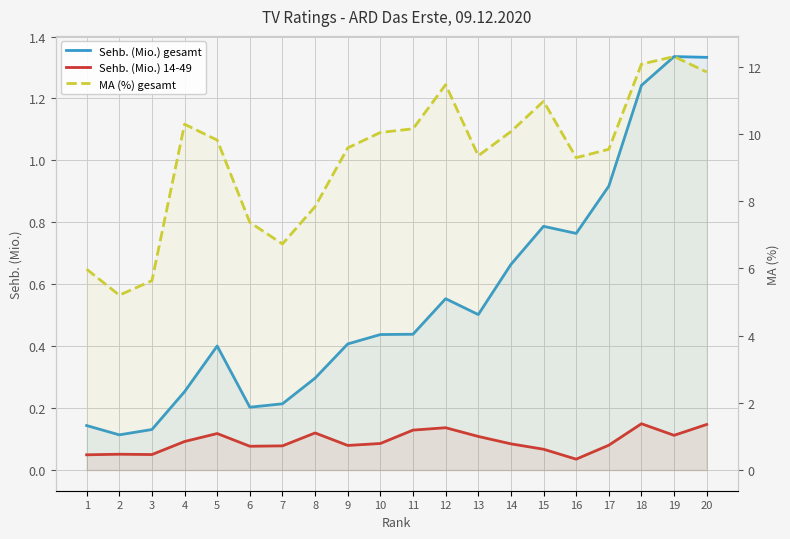

What is the average value of the MA (%) gesamt series?

9.3